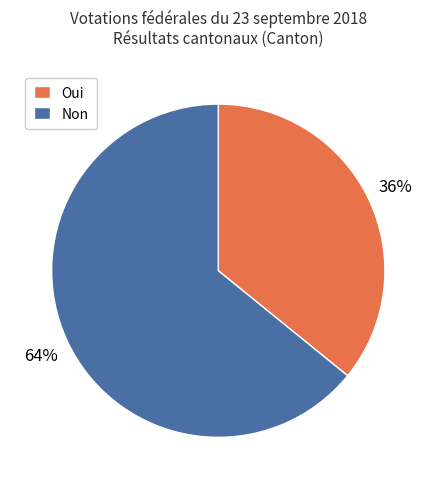

To the nearest percent, what is the difference between the largest and smallest slice percentages?

28%